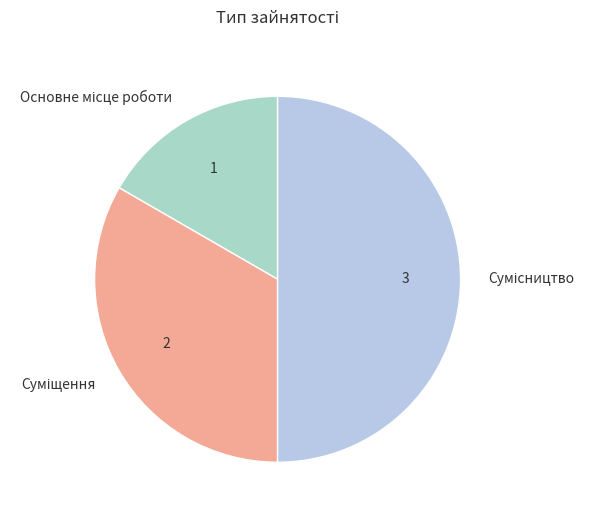

Count the number of slices in the pie.

3